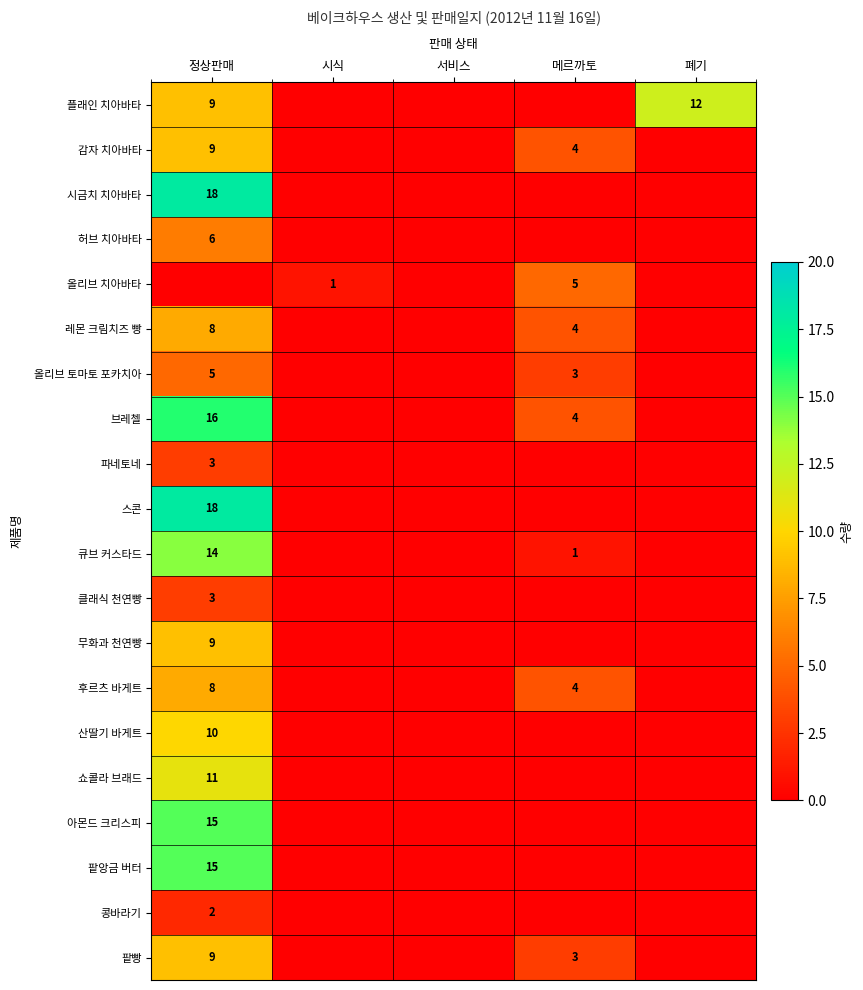

The 쇼콜라 브래드 series shows 18 at 정상판매. True or false?

False